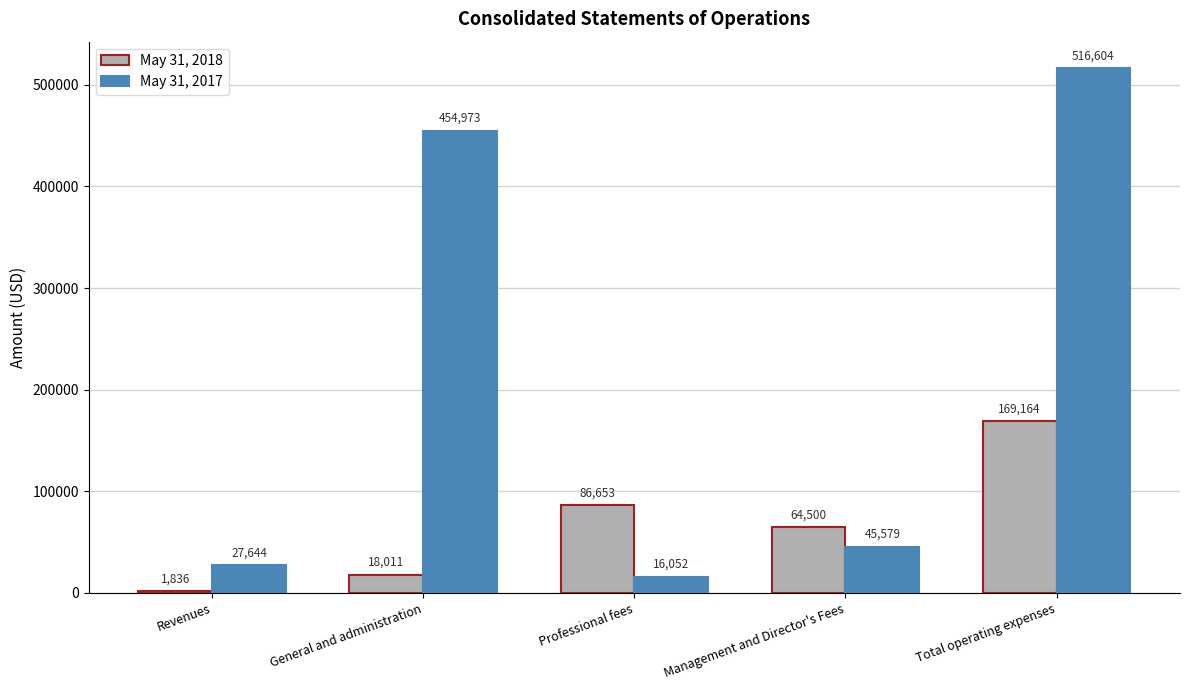

Reading right to left, list all the values displayed in this chart.

May 31, 2018: 169164	64500	86653	18011	1836
May 31, 2017: 516604	45579	16052	454973	27644